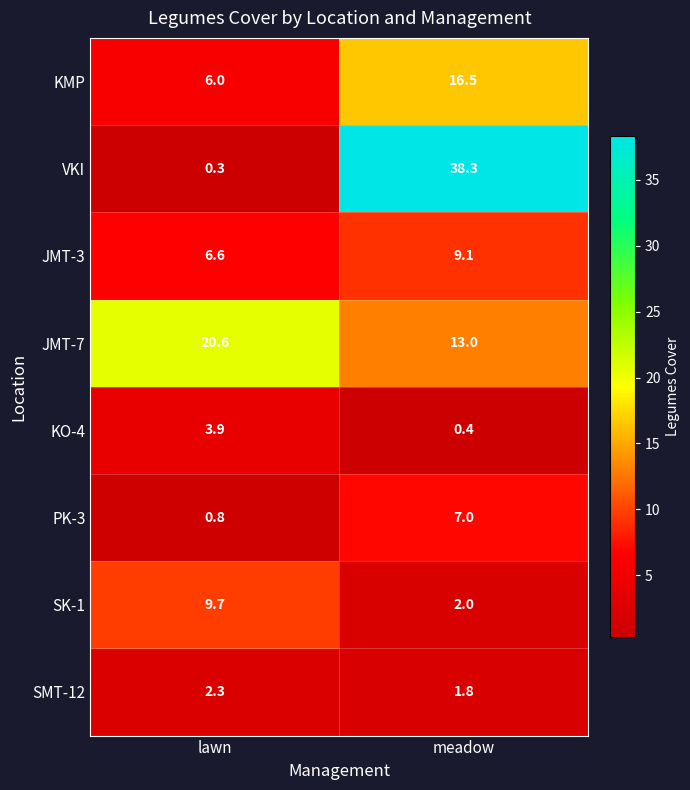

What is the maximum value for PK-3?

7.0